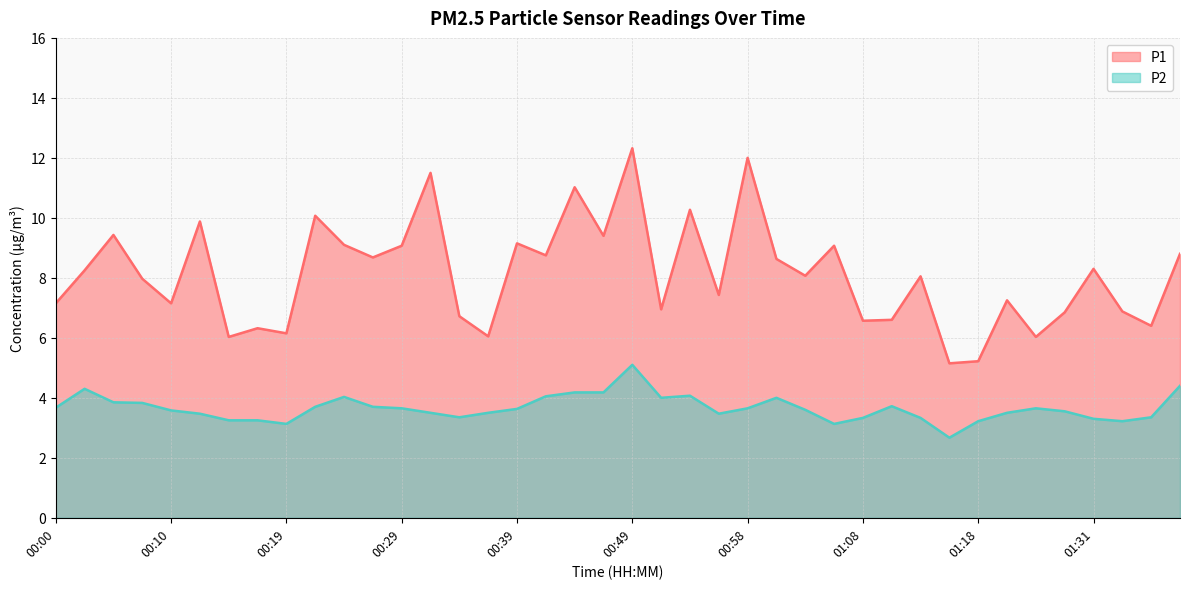

How many series are shown in this chart?

2